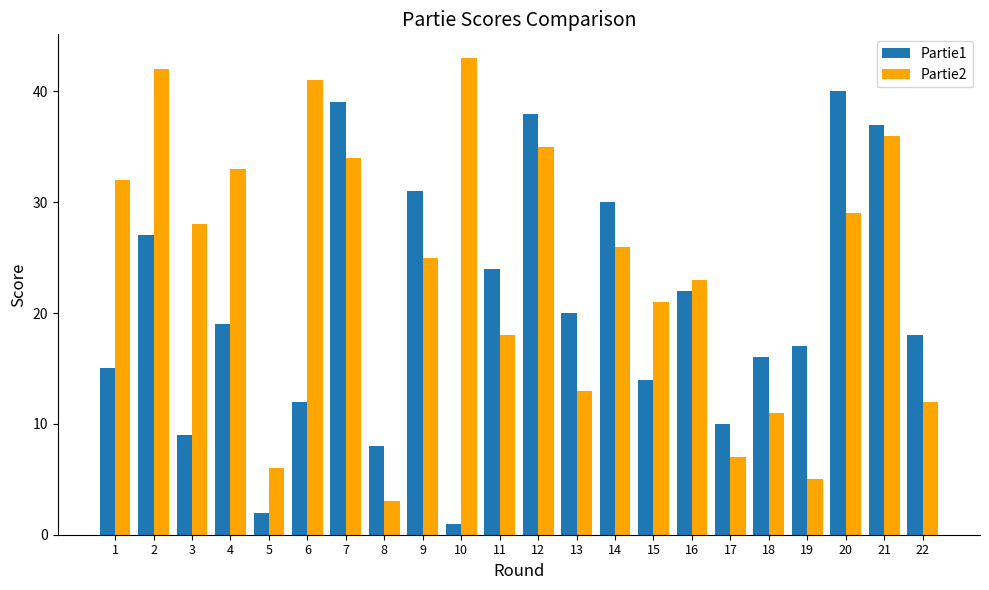

Rank the categories by Partie1 value from lowest to highest.

10, 5, 8, 3, 17, 6, 15, 1, 18, 19, 22, 4, 13, 16, 11, 2, 14, 9, 21, 12, 7, 20